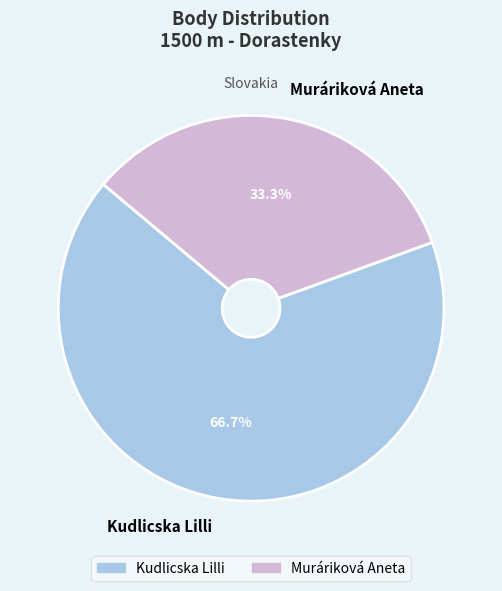

Which category has the smallest portion of the pie?

Muráriková Aneta